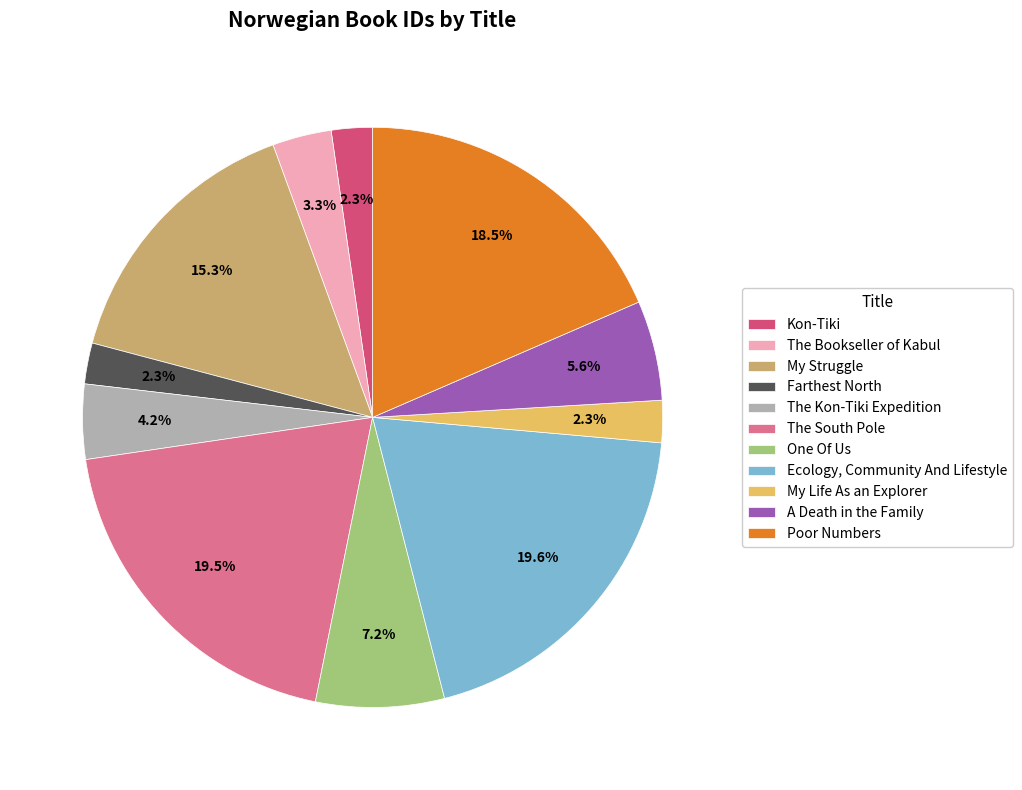

Is the sum of The South Pole and Kon-Tiki greater than half?

No